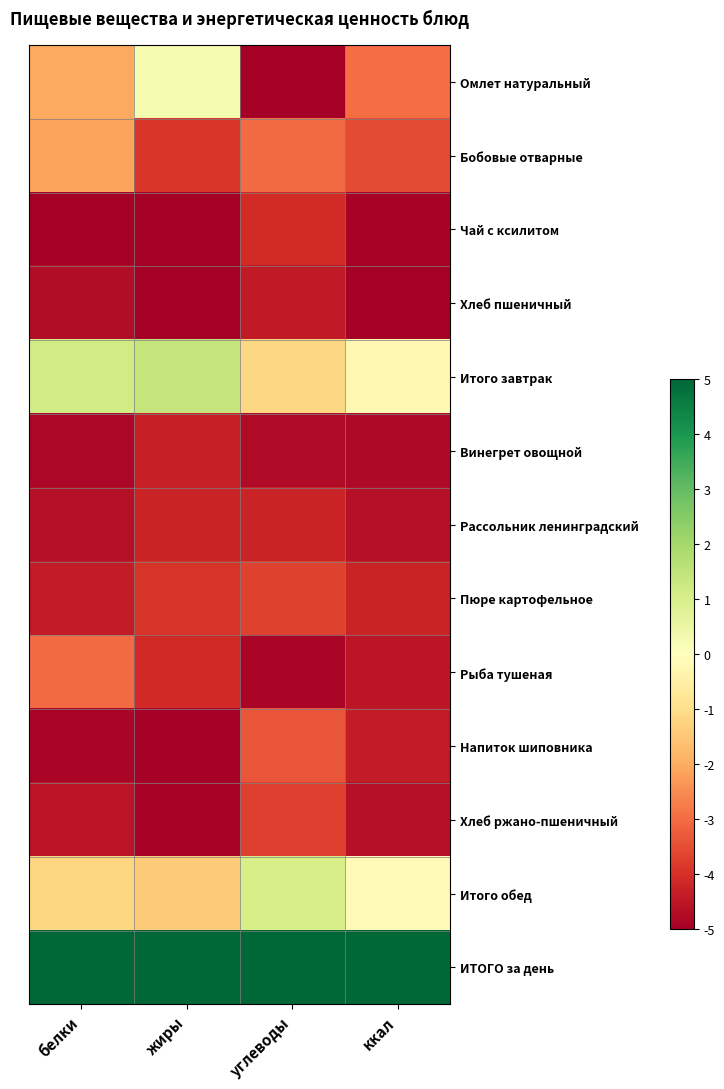

Reading right to left, transcribe all the data shown in this chart.

Омлет натуральный: ккал=-3.0	углеводы=-5.0	жиры=0.3	белки=-2.1
Бобовые отварные: ккал=-3.5	углеводы=-3.0	жиры=-3.9	белки=-2.1
Чай с ксилитом: ккал=-4.9	углеводы=-4.1	жиры=-5.0	белки=-5.0
Хлеб пшеничный: ккал=-5.0	углеводы=-4.4	жиры=-5.0	белки=-4.7
Итого завтрак: ккал=-0.2	углеводы=-1.2	жиры=1.4	белки=1.2
Винегрет овощной: ккал=-4.8	углеводы=-4.8	жиры=-4.3	белки=-4.8
Рассольник ленинградский: ккал=-4.6	углеводы=-4.2	жиры=-4.3	белки=-4.6
Пюре картофельное: ккал=-4.2	углеводы=-3.7	жиры=-3.9	белки=-4.4
Рыба тушеная: ккал=-4.5	углеводы=-4.8	жиры=-4.1	белки=-3.0
Напиток шиповника: ккал=-4.4	углеводы=-3.4	жиры=-4.9	белки=-4.9
Хлеб ржано-пшеничный: ккал=-4.6	углеводы=-3.7	жиры=-4.9	белки=-4.6
Итого обед: ккал=-0.2	углеводы=1.0	жиры=-1.4	белки=-1.2
ИТОГО за день: ккал=5.0	углеводы=5.0	жиры=5.0	белки=5.0